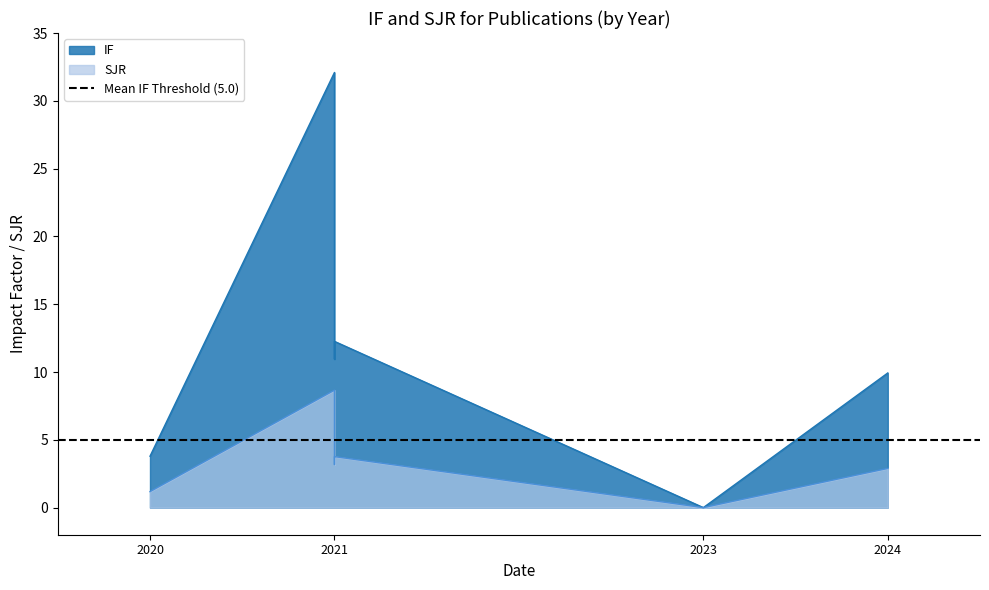

List the series in order of their peak value, lowest first.

SJR, IF